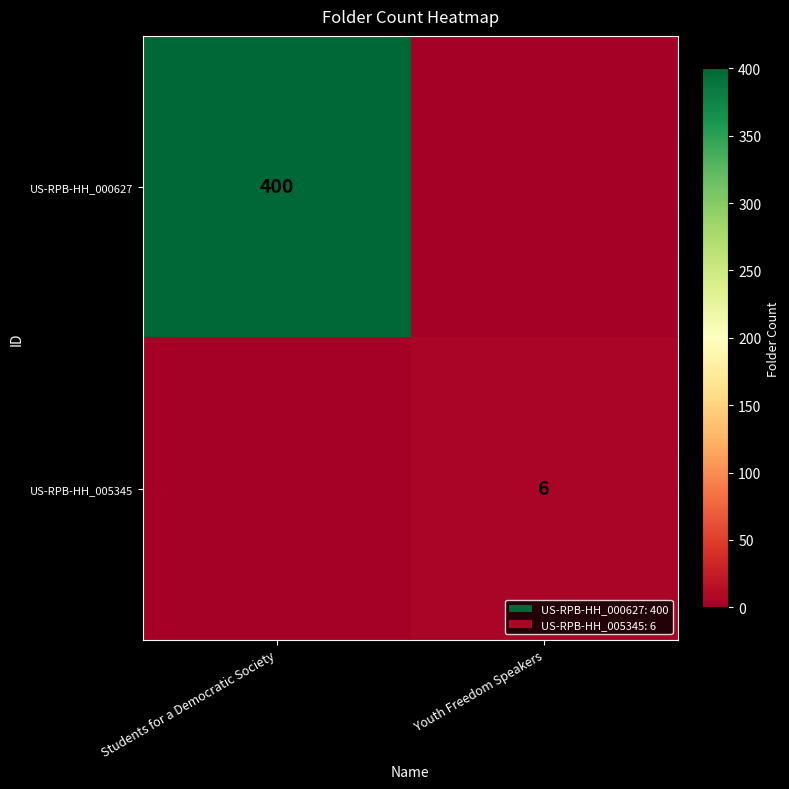

At which category is the sum across all series the highest?

Students for a Democratic Society